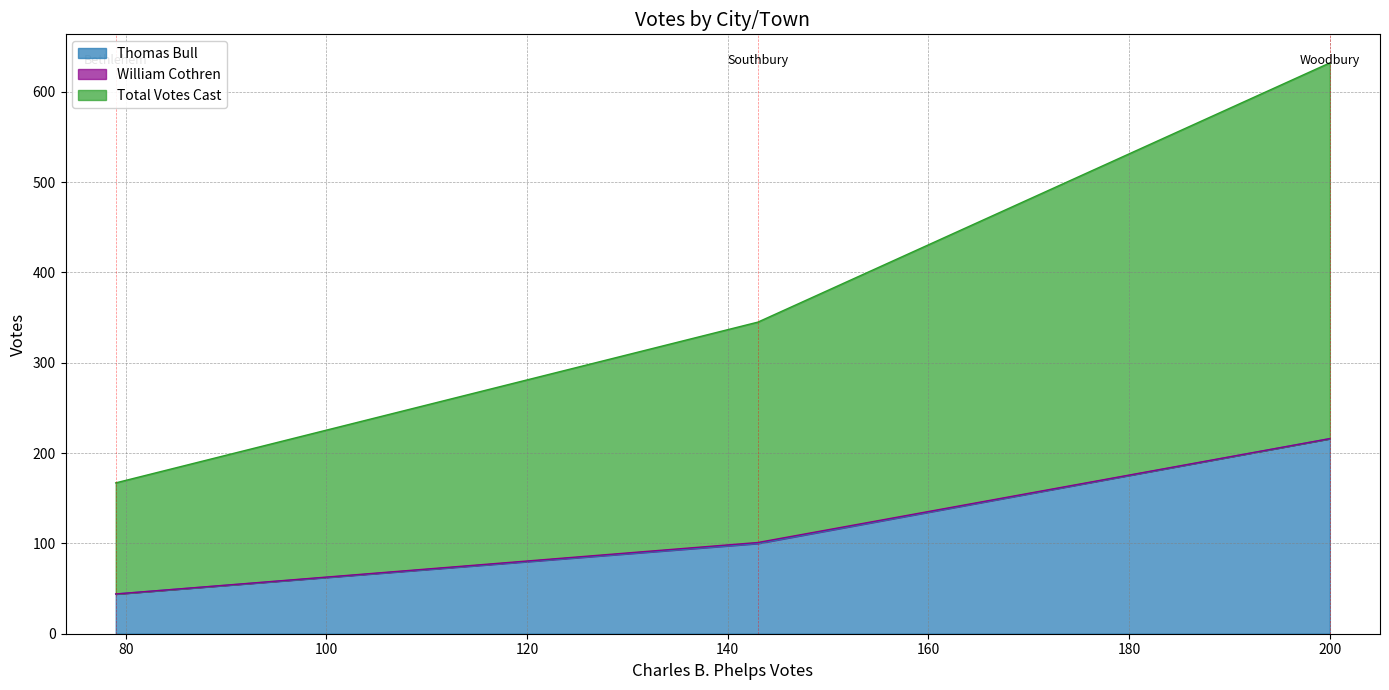

What is the minimum value for Total Votes Cast?

167